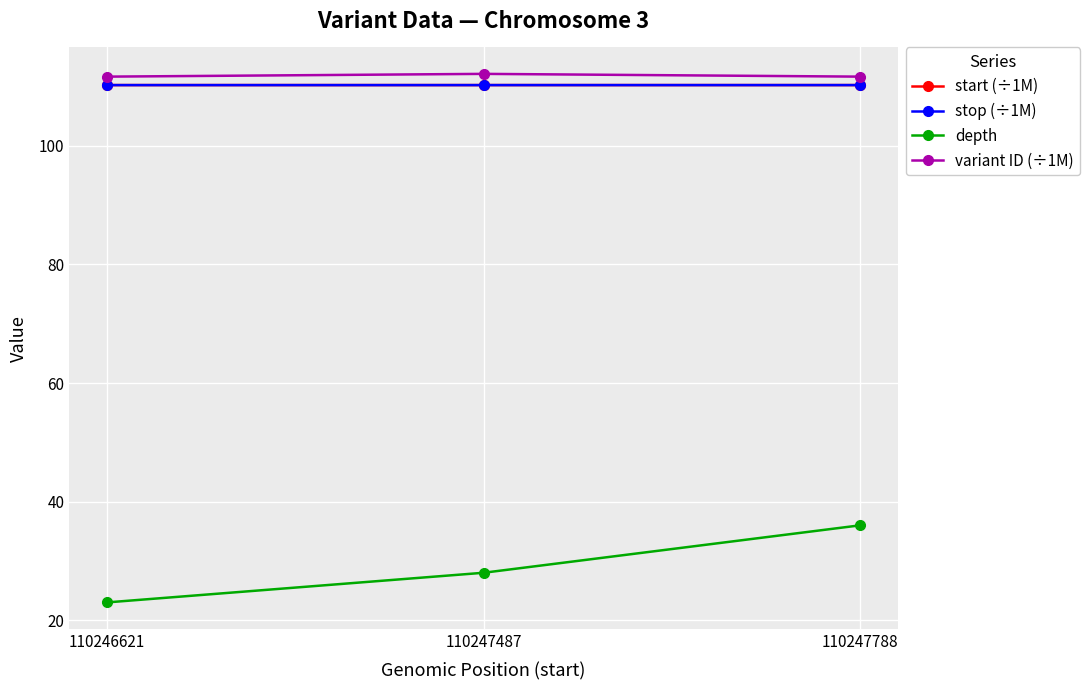

Is it true that start (÷1M) equals 110.2 at 110246621?

True